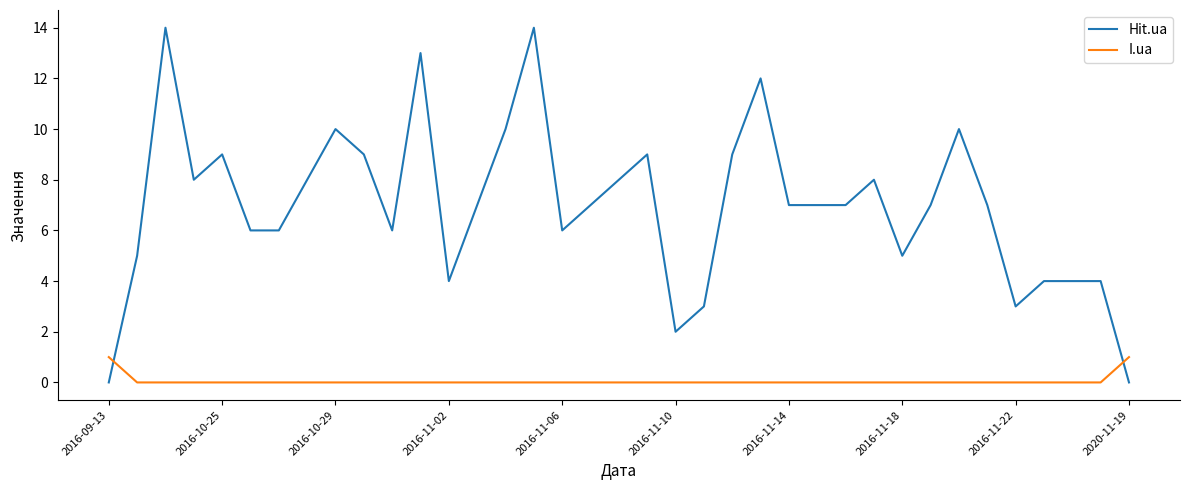

Which series has the largest total across all categories?

Hit.ua